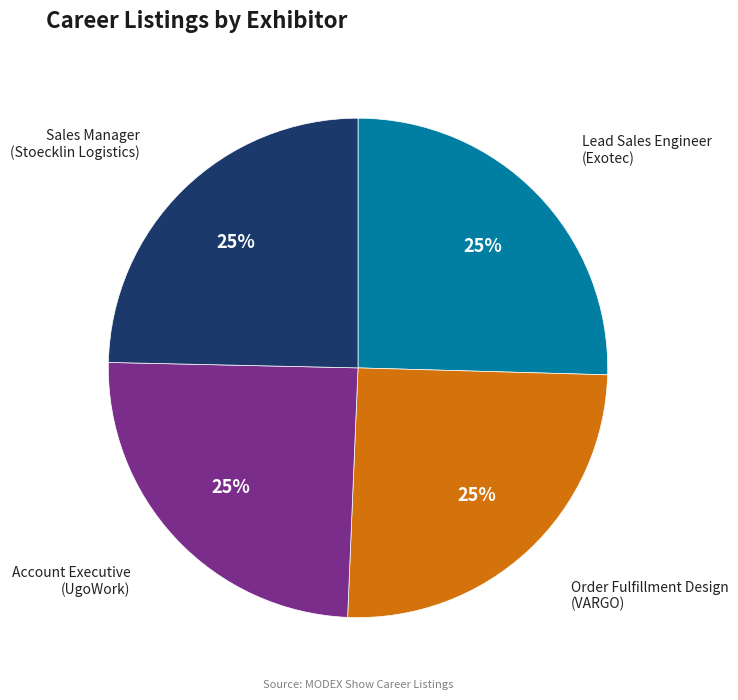

True or false: Lead Sales Engineer (Exotec) accounts for 19% of the total.

False